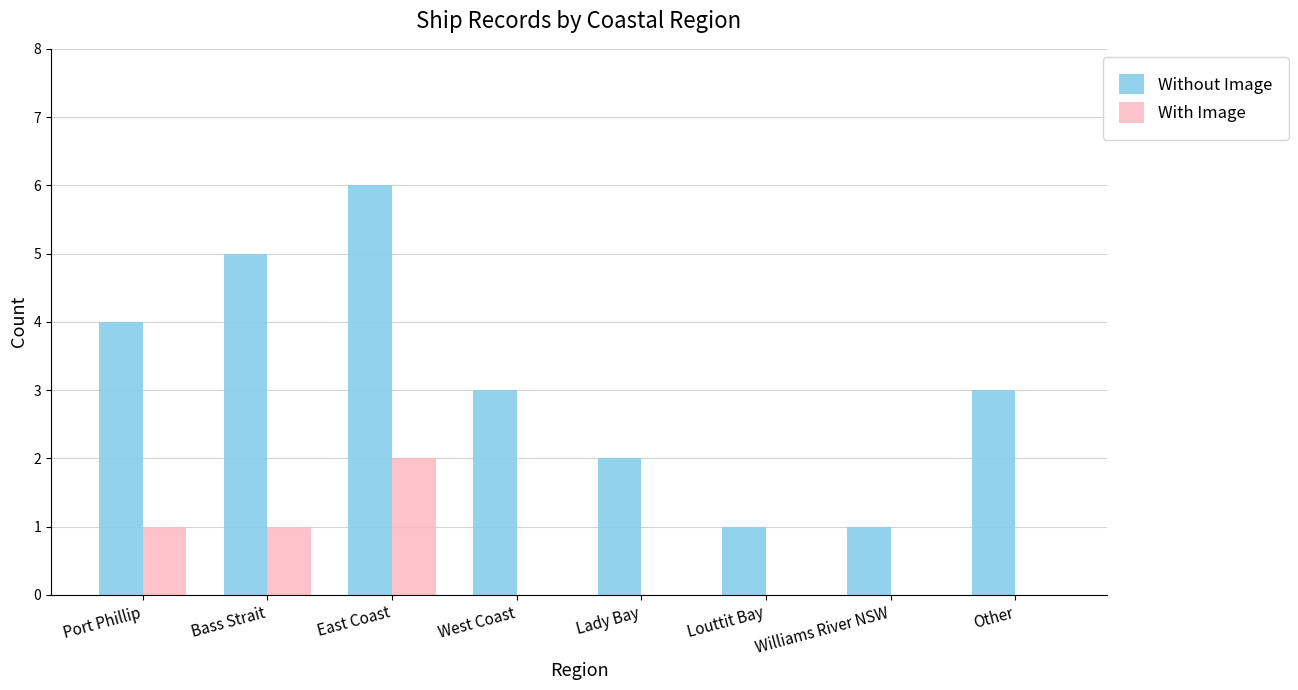

Is the value of Without Image at East Coast greater than the value of With Image at Louttit Bay?

Yes